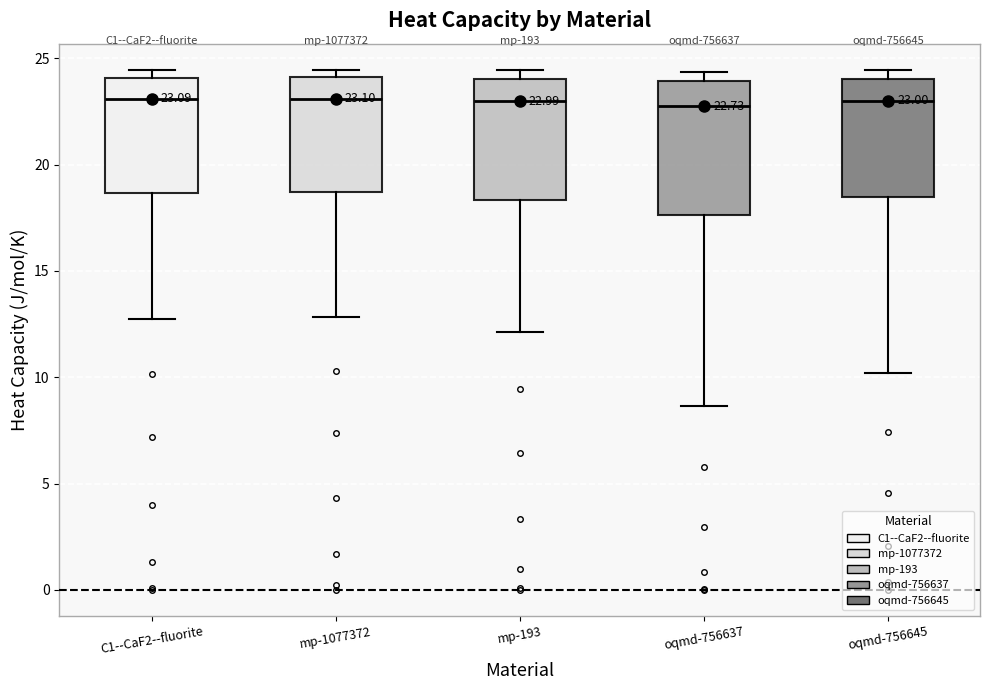

Which box is the tallest, from its lower edge to its upper edge?

oqmd-756637